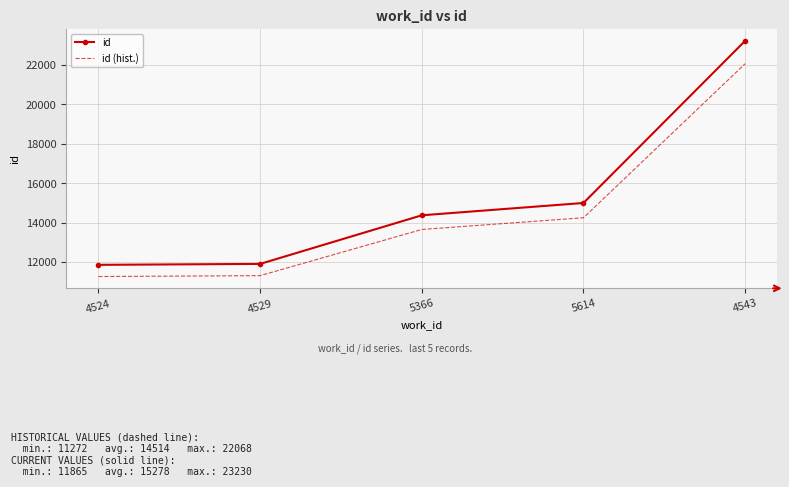

What is the approximate value of id at 5614?

15004.0